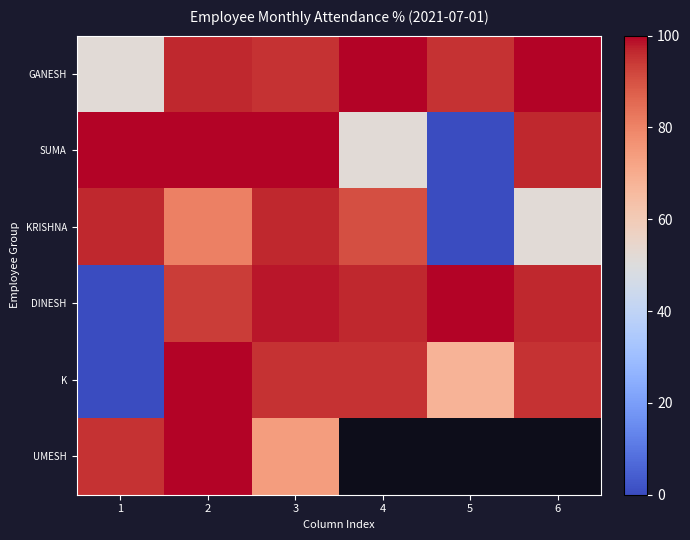

What is the average value of the KRISHNA series?

69.4